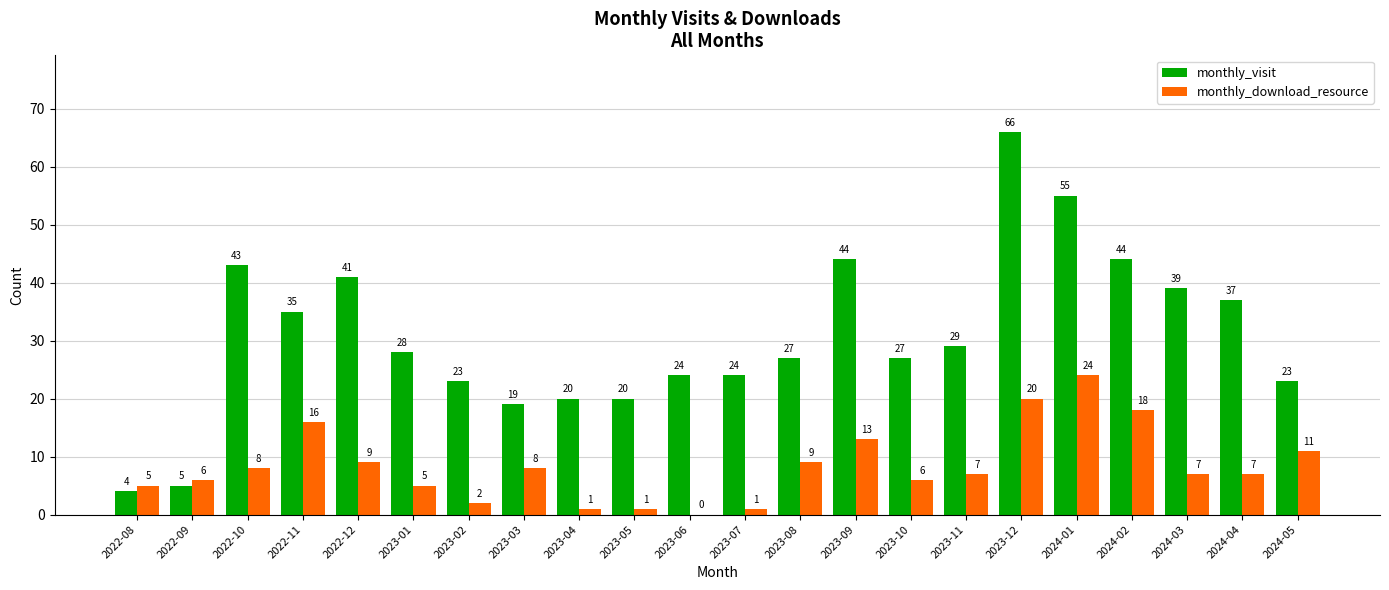

What is the total value across all series at 2023-10?

33